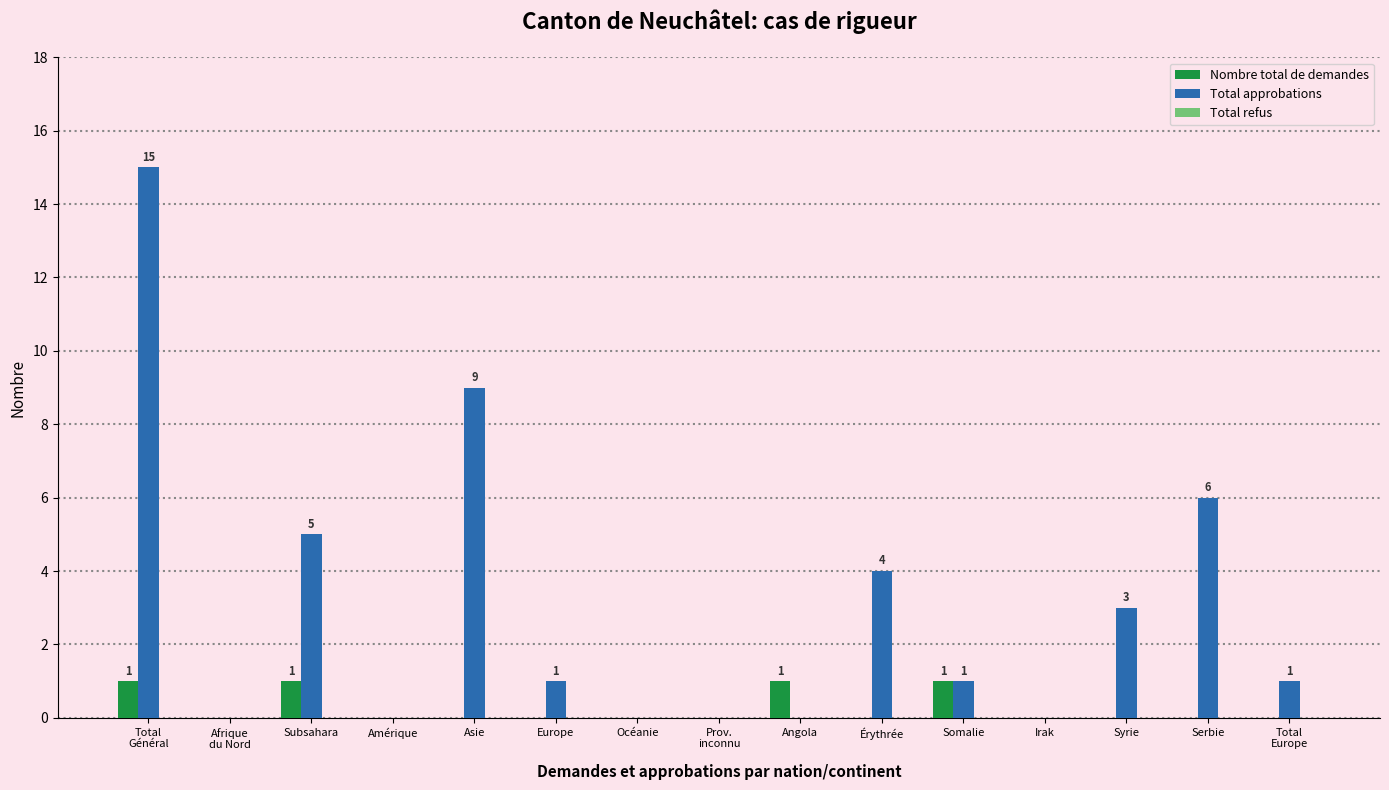

Are the bars grouped side by side (vs. stacked)?

Yes